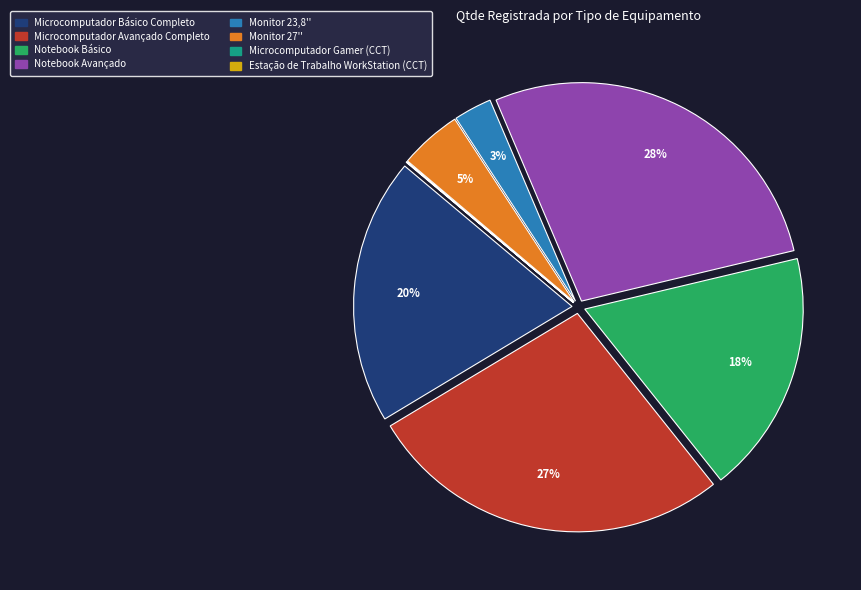

Which category has the biggest portion of the pie?

Notebook Avançado